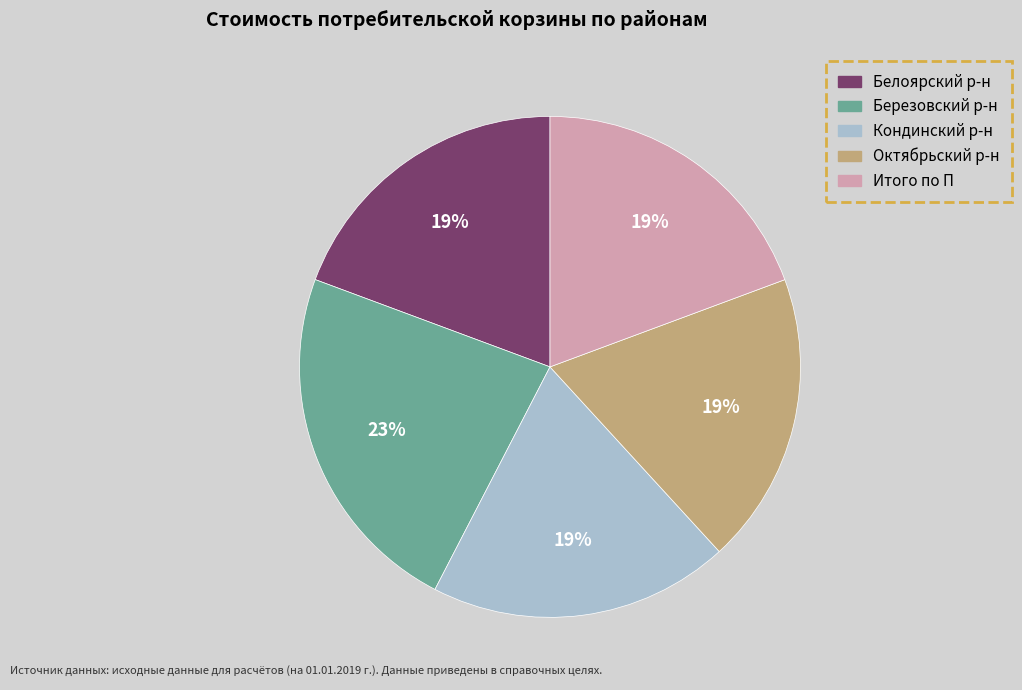

What is the ratio of the value at Белоярский р-н to the value at Октябрьский р-н?

1.0